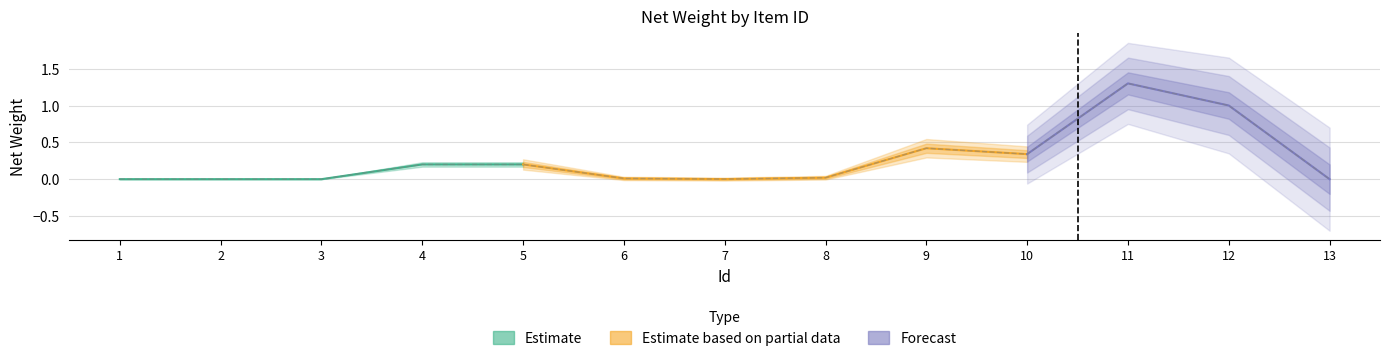

Where is the first local maximum?

9